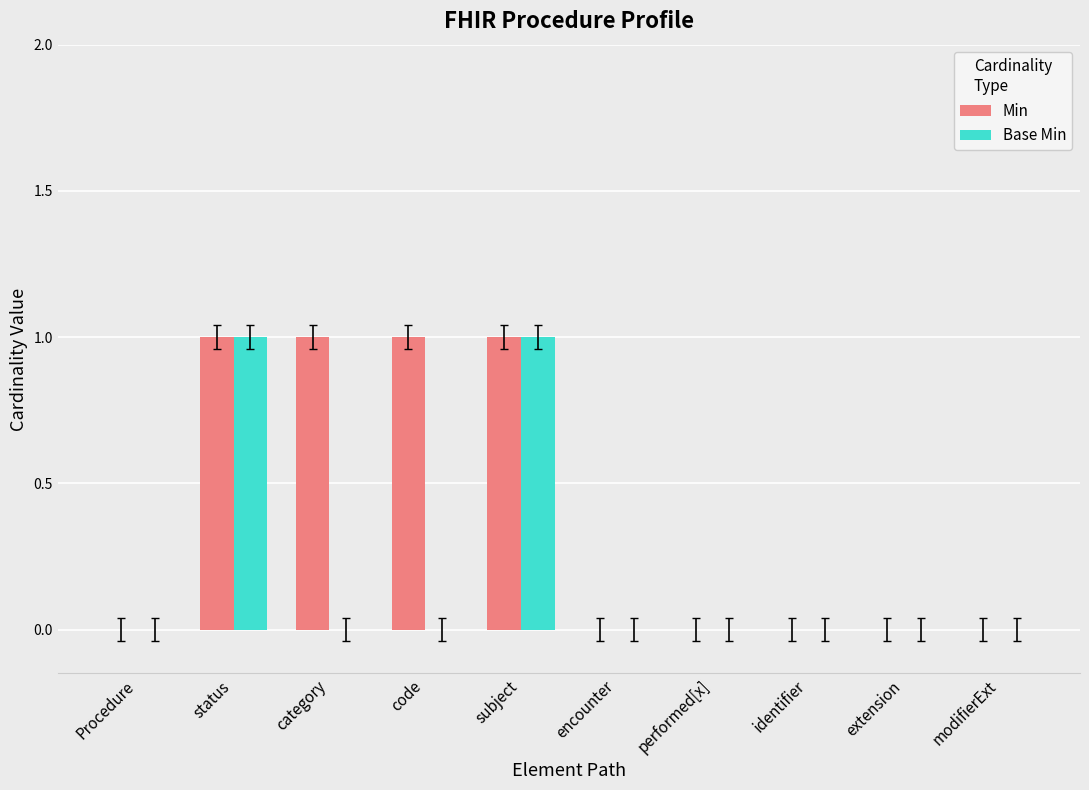

What is the total value across all series at code?

1